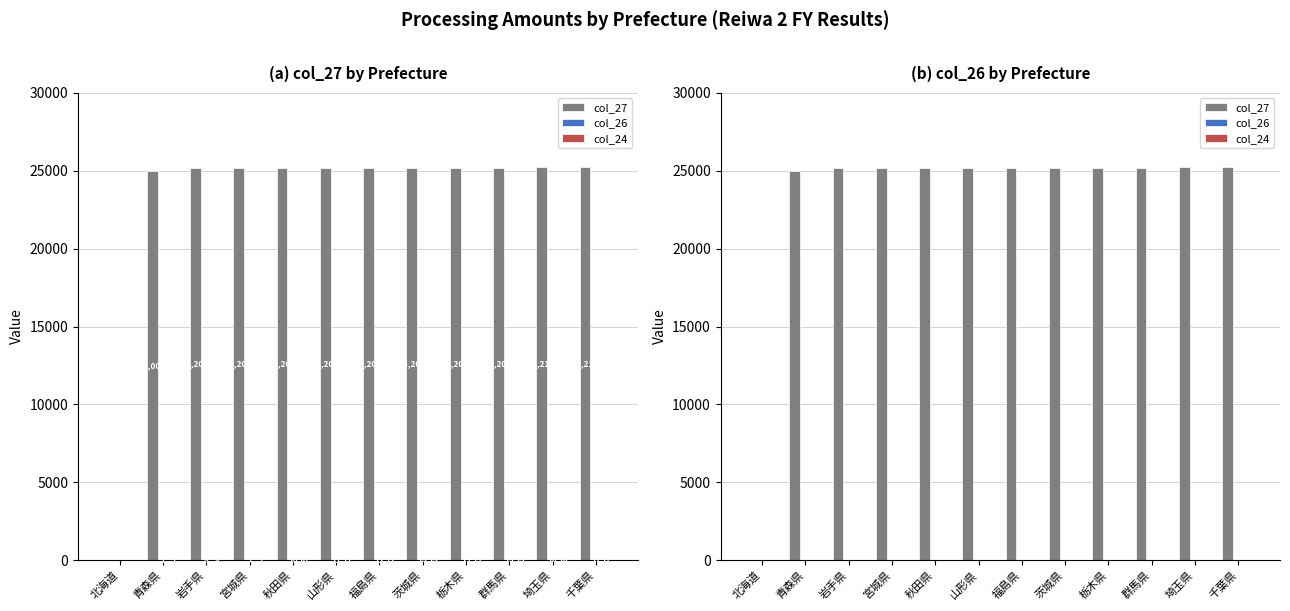

At 青森県, list the series in order from largest to smallest.

col_27, col_26, col_24